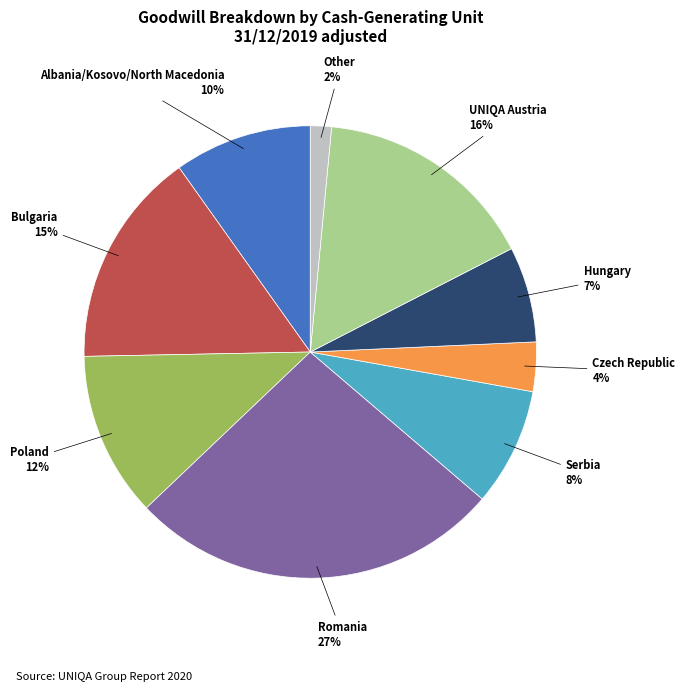

Does any single category account for the majority?

No